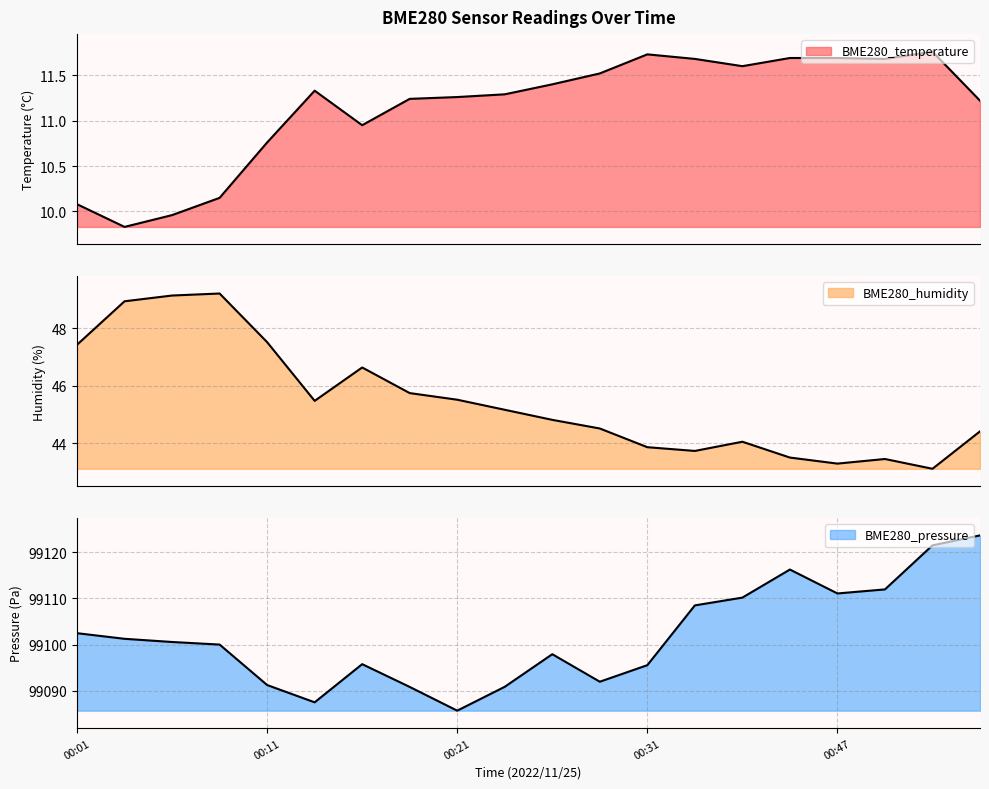

Reading left to right, what are all the values shown in this chart?

BME280_temperature: 10.1	9.8	10.0	10.2	10.8	11.3	10.9	11.2	11.3	11.3	11.4	11.5	11.7	11.7	11.6	11.7	11.7	11.7	11.8	11.2
BME280_humidity: 47.4	48.9	49.1	49.2	47.5	45.5	46.6	45.7	45.5	45.2	44.8	44.5	43.9	43.7	44.0	43.5	43.3	43.5	43.1	44.4
BME280_pressure: 99102.5	99101.2	99100.6	99100.0	99091.2	99087.5	99095.8	99090.8	99085.7	99090.8	99097.9	99091.9	99095.5	99108.5	99110.2	99116.3	99111.1	99112.0	99121.5	99123.7